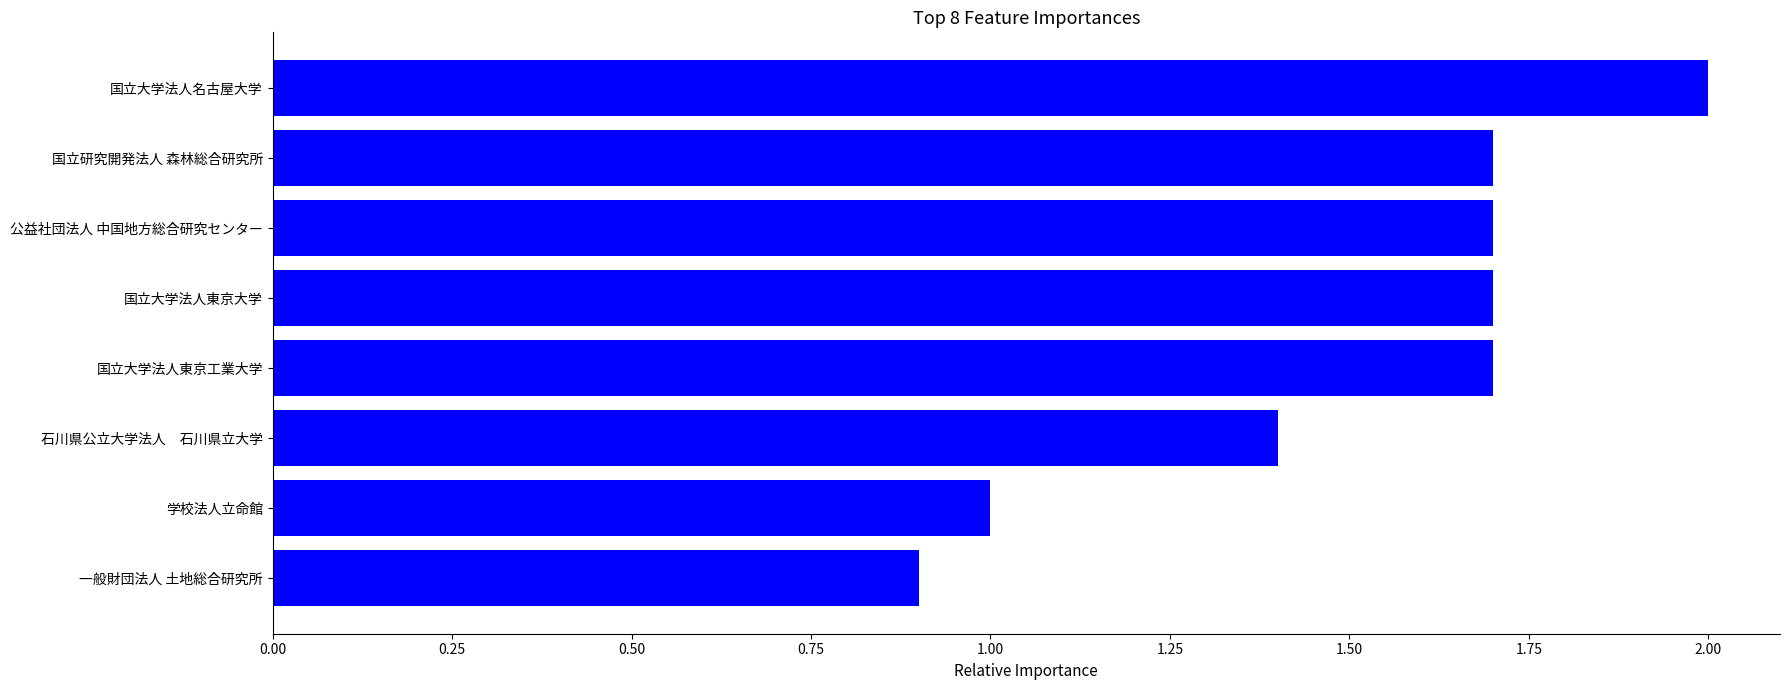

Which has a higher value, 学校法人立命館 or 一般財団法人 土地総合研究所?

学校法人立命館